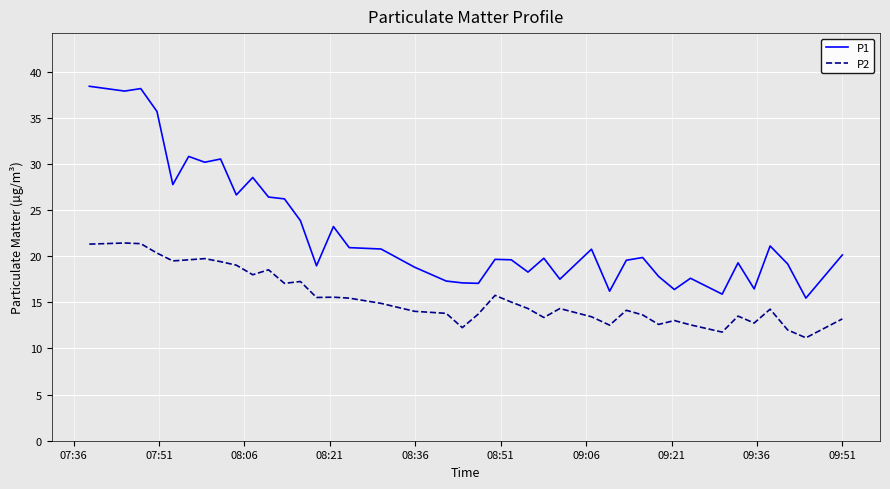

What is the maximum value for P1?

38.4